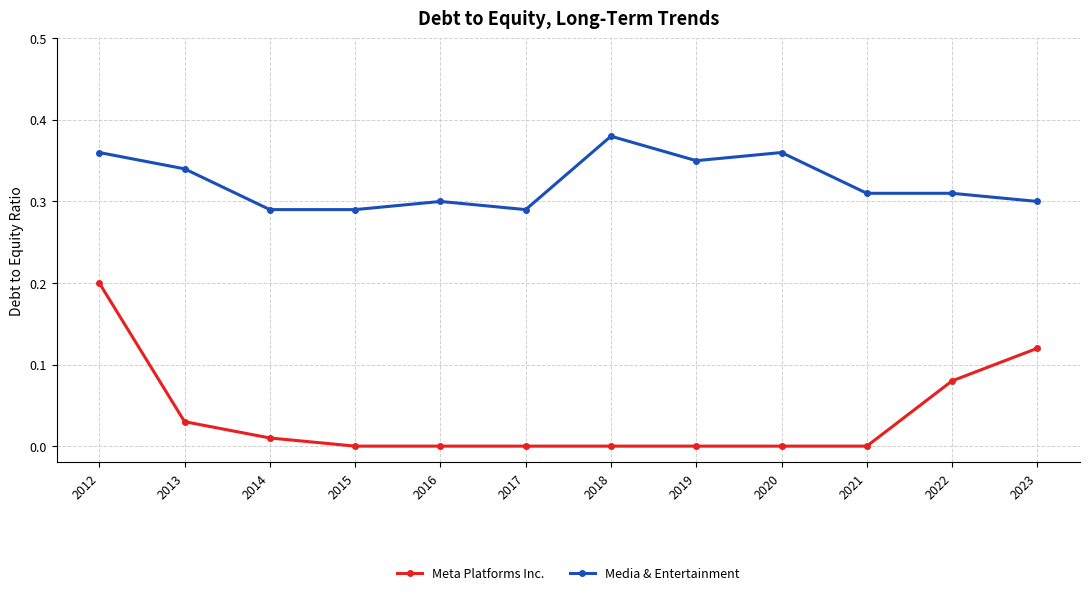

What is the sum of the Media & Entertainment values at 2021 and 2022?

0.6